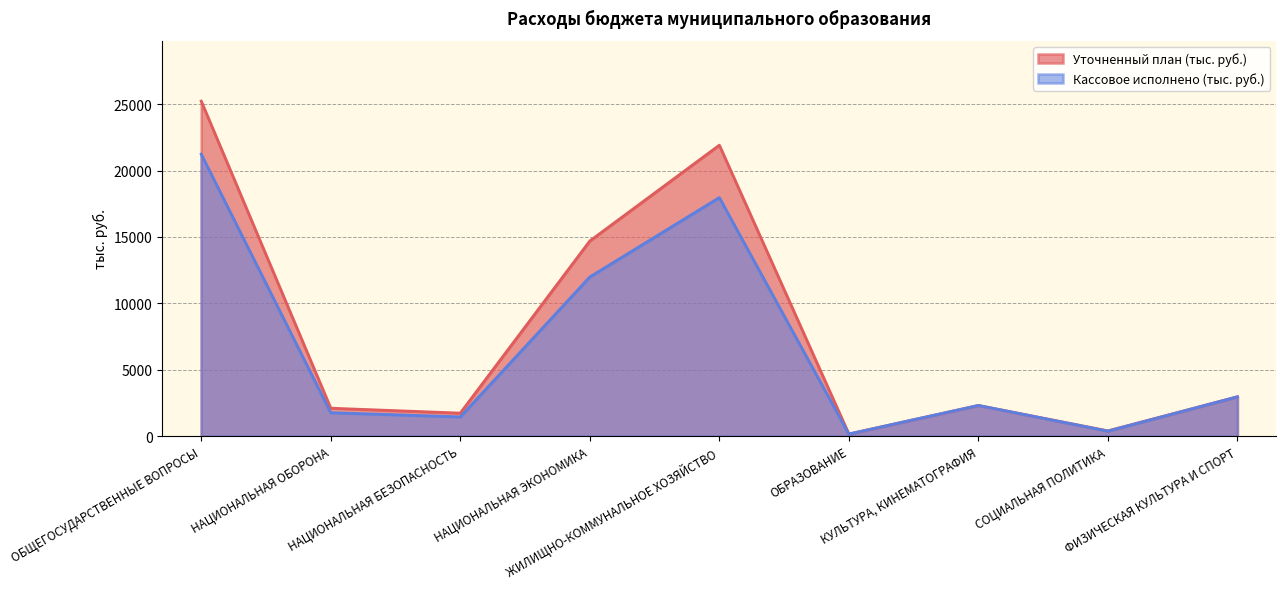

Reading left to right, transcribe all the data shown in this chart.

Уточненный план (тыс. руб.): ОБЩЕГОСУДАРСТВЕННЫЕ ВОПРОСЫ=25223.8	НАЦИОНАЛЬНАЯ ОБОРОНА=2104.7	НАЦИОНАЛЬНАЯ БЕЗОПАСНОСТЬ=1733.5	НАЦИОНАЛЬНАЯ ЭКОНОМИКА=14693.2	ЖИЛИЩНО-КОММУНАЛЬНОЕ ХОЗЯЙСТВО=21906.7	ОБРАЗОВАНИЕ=161.0	КУЛЬТУРА, КИНЕМАТОГРАФИЯ=2313.0	СОЦИАЛЬНАЯ ПОЛИТИКА=398.4	ФИЗИЧЕСКАЯ КУЛЬТУРА И СПОРТ=2966.0
Кассовое исполнено (тыс. руб.): ОБЩЕГОСУДАРСТВЕННЫЕ ВОПРОСЫ=21234.0	НАЦИОНАЛЬНАЯ ОБОРОНА=1767.0	НАЦИОНАЛЬНАЯ БЕЗОПАСНОСТЬ=1448.0	НАЦИОНАЛЬНАЯ ЭКОНОМИКА=11985.0	ЖИЛИЩНО-КОММУНАЛЬНОЕ ХОЗЯЙСТВО=17962.0	ОБРАЗОВАНИЕ=161.0	КУЛЬТУРА, КИНЕМАТОГРАФИЯ=2313.0	СОЦИАЛЬНАЯ ПОЛИТИКА=383.0	ФИЗИЧЕСКАЯ КУЛЬТУРА И СПОРТ=2966.0